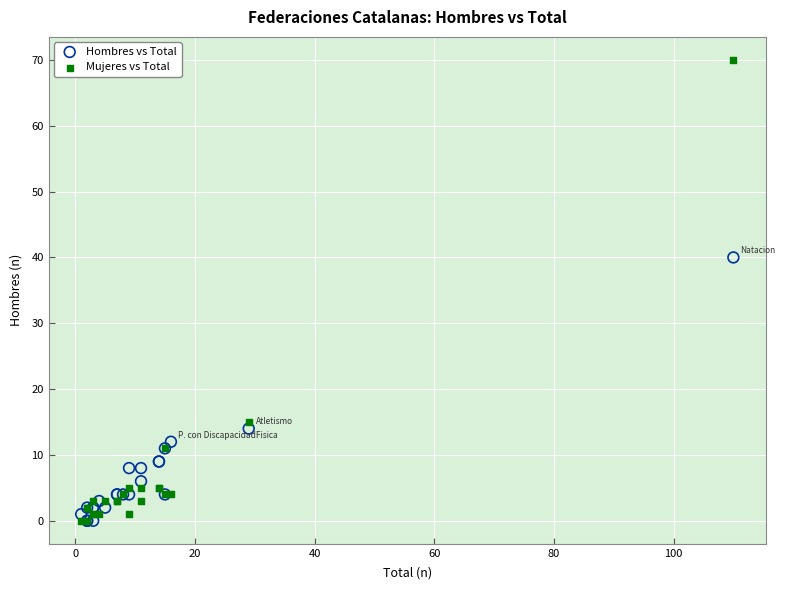

In the Hombres vs Total series, what Y value is closest to 20?

14